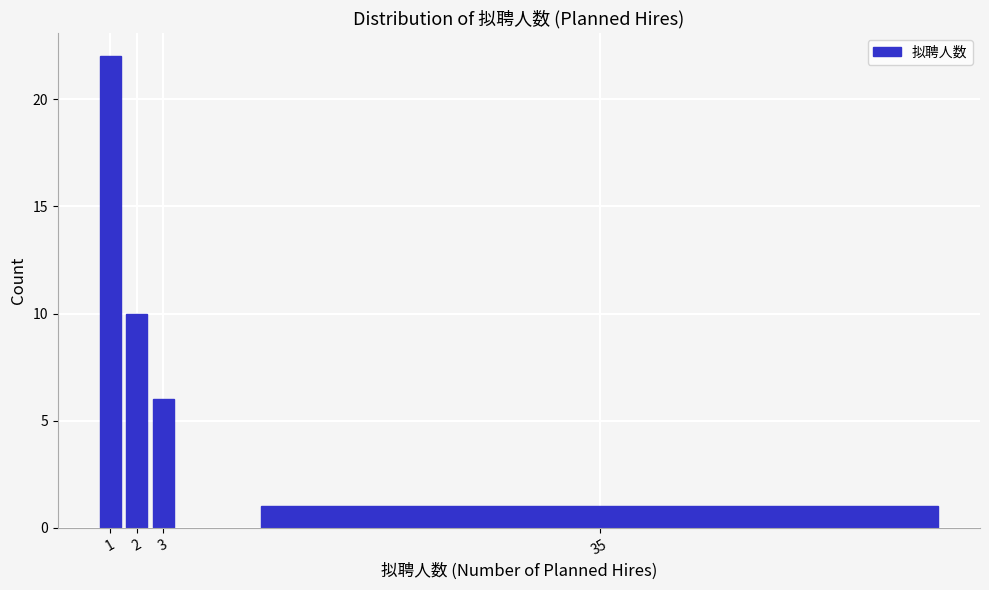

Reading left to right, what are all the values shown in this chart?

1=22	2=10	3=6	35=1